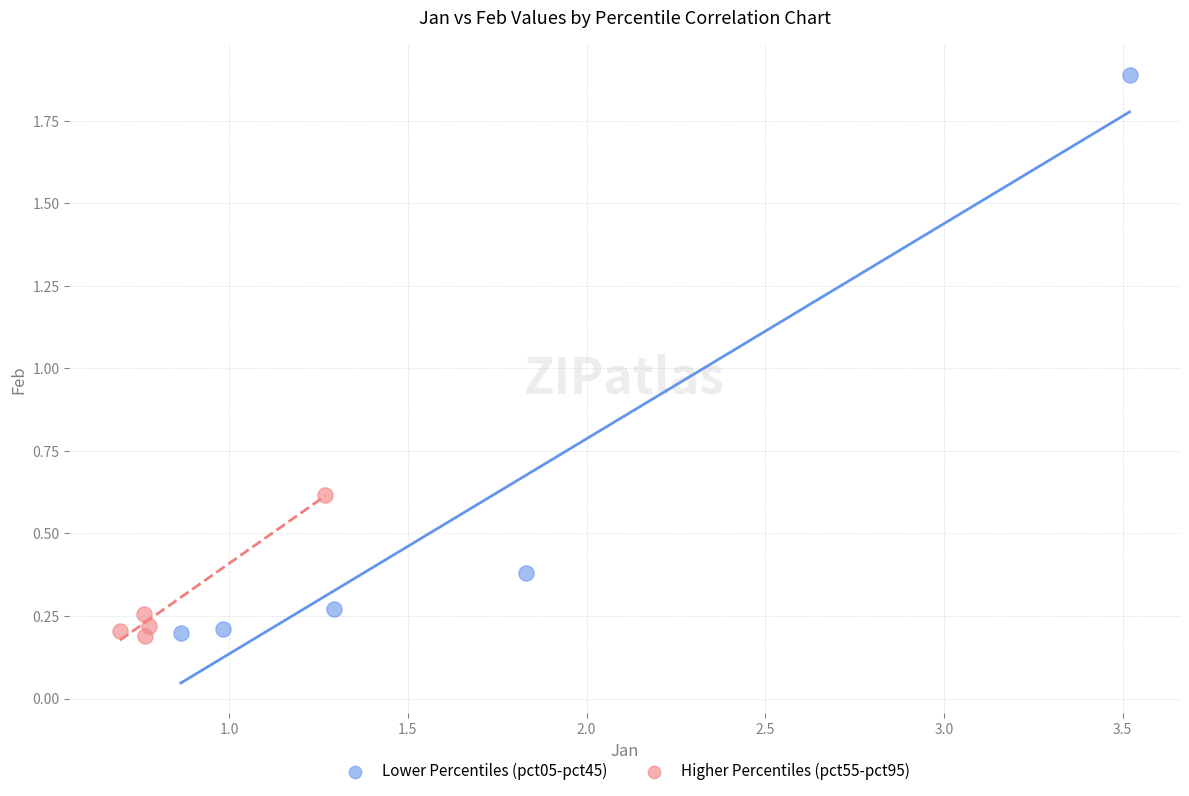

Which series reaches the maximum Y coordinate?

Lower Percentiles (pct05-pct45)